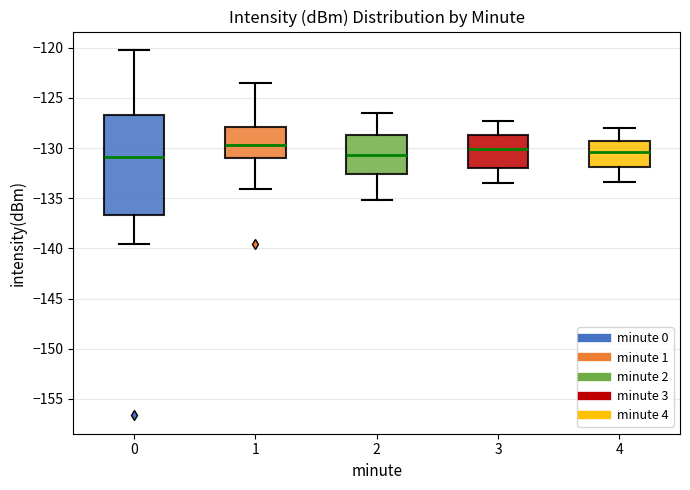

Comparing the boxes themselves (not the whiskers), which one is the tallest?

0